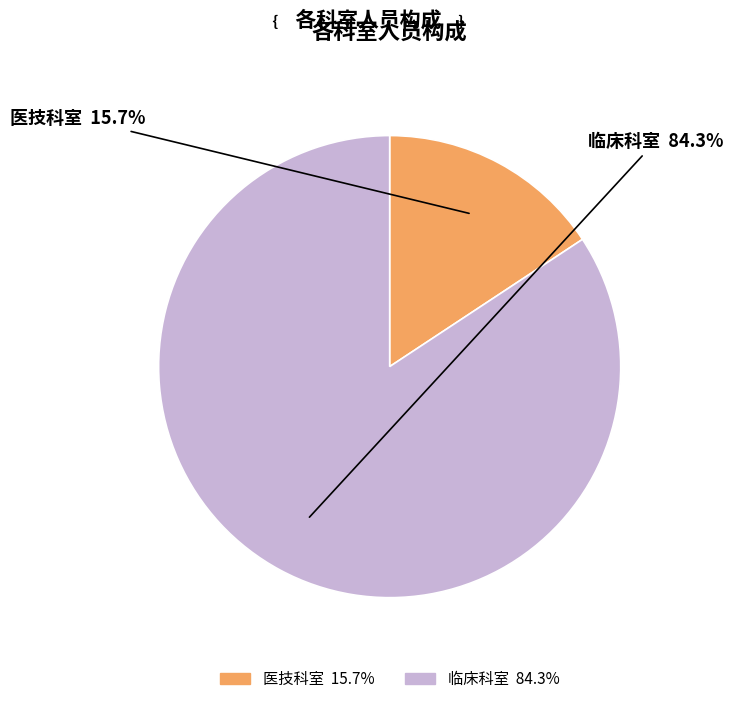

What is the ratio of the value at 医技科室 to the value at 临床科室?

0.2